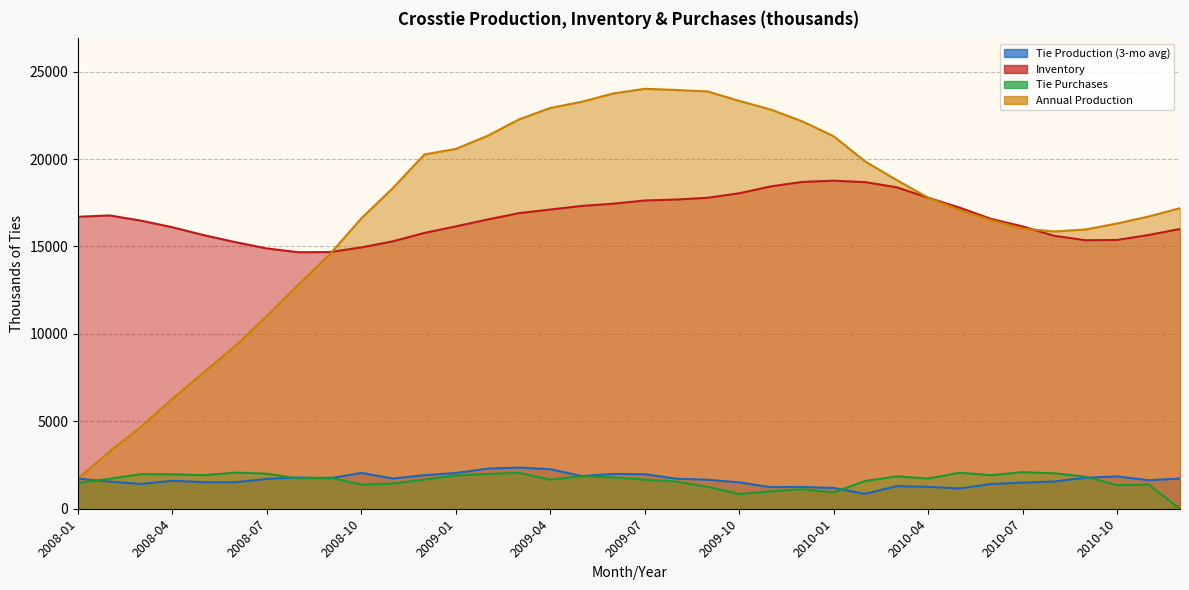

What is the sum of all Tie Production (3-mo avg) values?

59604.8